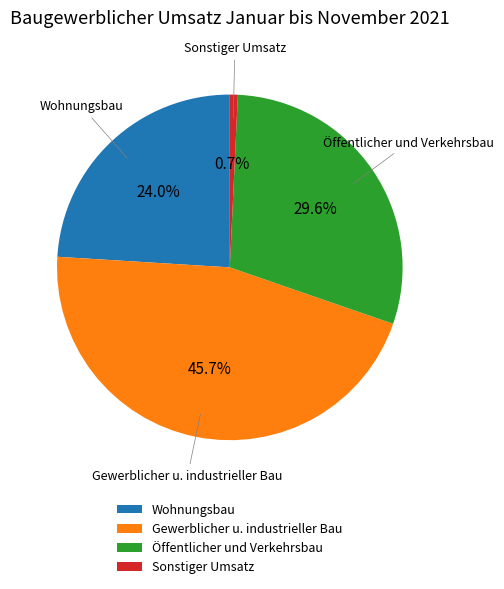

Is there a majority slice in this chart?

No